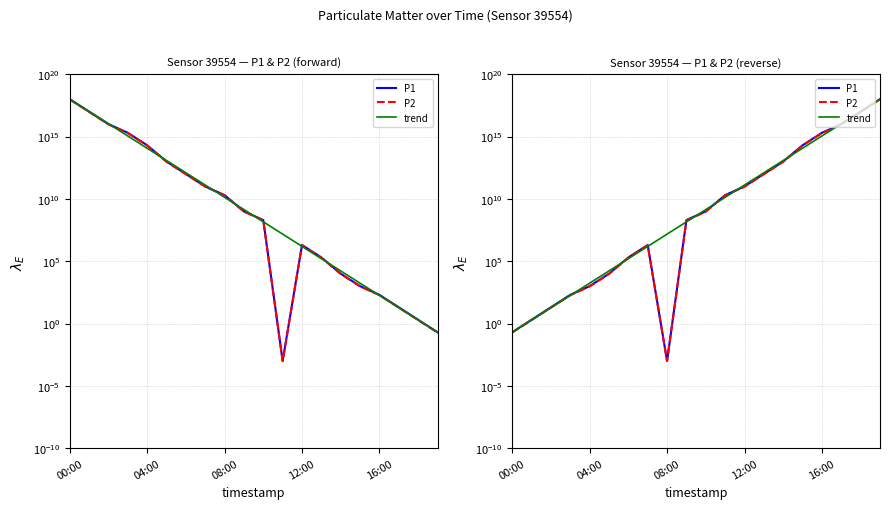

True or false: P2 and P1 intersect in this chart.

False